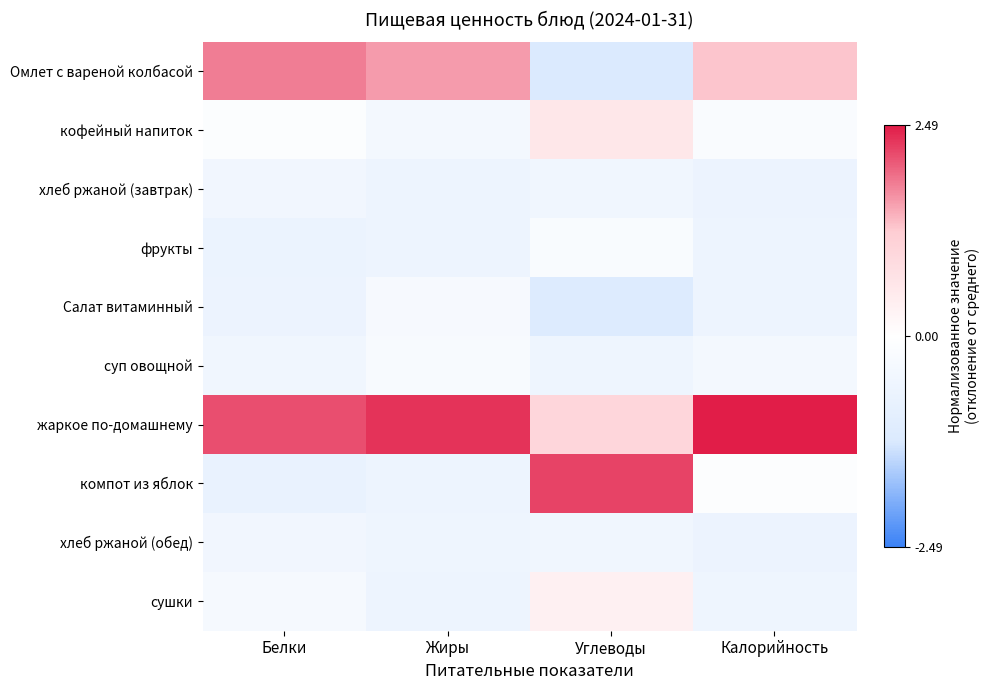

Reading left to right, extract all data points from this chart.

Омлет с вареной колбасой: Белки=1.8	Жиры=1.6	Углеводы=-1.2	Калорийность=1.3
кофейный напиток: Белки=-0.1	Жиры=-0.4	Углеводы=0.6	Калорийность=-0.2
хлеб ржаной (завтрак): Белки=-0.5	Жиры=-0.6	Углеводы=-0.5	Калорийность=-0.7
фрукты: Белки=-0.7	Жиры=-0.6	Углеводы=-0.2	Калорийность=-0.6
Салат витаминный: Белки=-0.7	Жиры=-0.3	Углеводы=-1.1	Калорийность=-0.6
суп овощной: Белки=-0.5	Жиры=-0.3	Углеводы=-0.6	Калорийность=-0.4
жаркое по-домашнему: Белки=2.1	Жиры=2.3	Углеводы=1.0	Калорийность=2.5
компот из яблок: Белки=-0.7	Жиры=-0.6	Углеводы=2.2	Калорийность=-0.1
хлеб ржаной (обед): Белки=-0.5	Жиры=-0.6	Углеводы=-0.5	Калорийность=-0.7
сушки: Белки=-0.3	Жиры=-0.6	Углеводы=0.4	Калорийность=-0.6